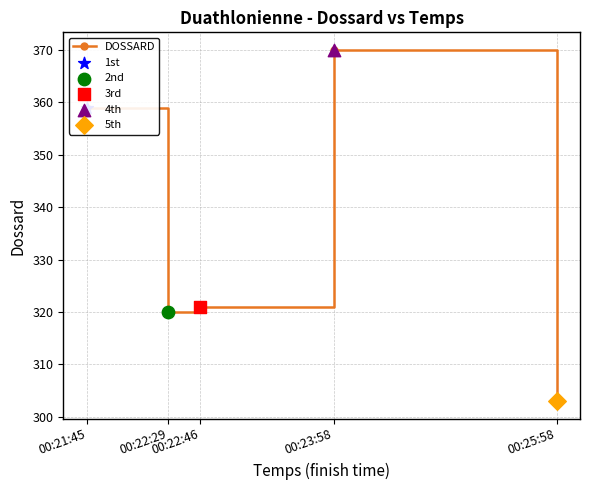

Which has a higher value, 00:22:29 or 00:23:58?

00:23:58